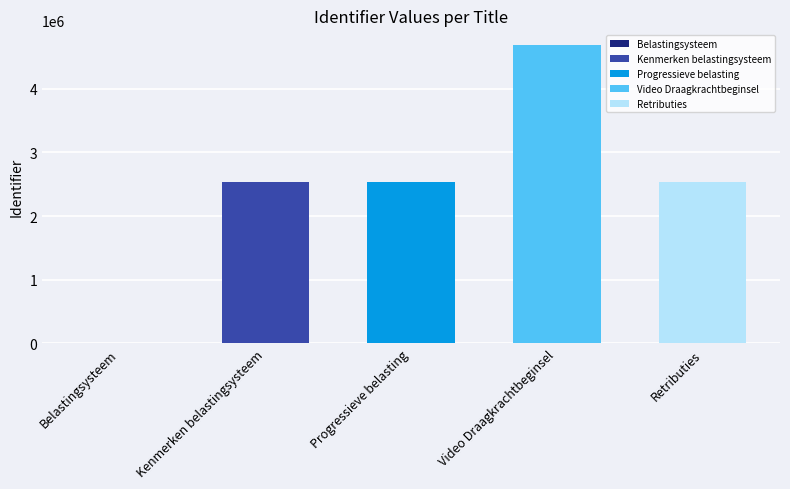

What is the sum of all values?

12274363